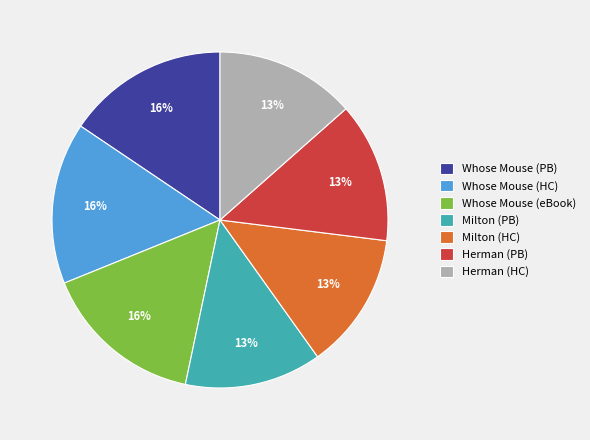

To the nearest percent, what portion does Herman (HC) represent?

13%